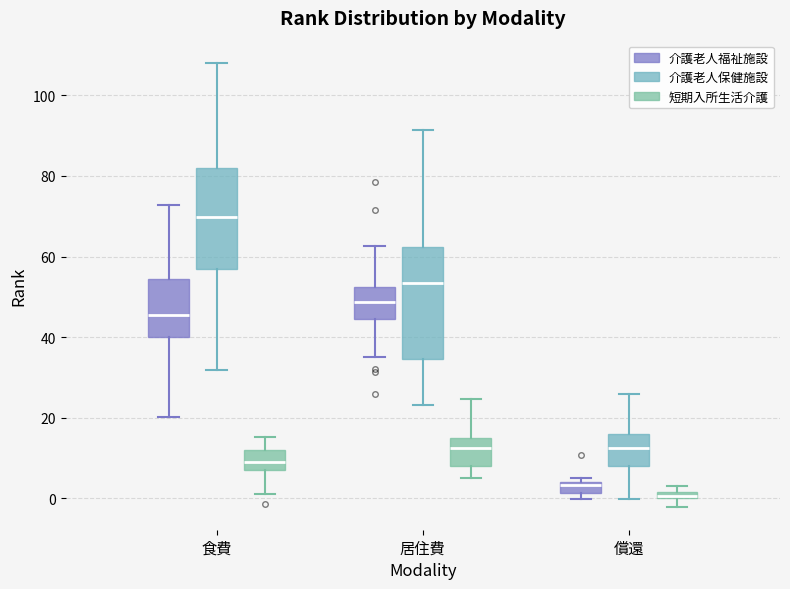

Which box's median line is the lowest?

償還 (短期入所生活介護)